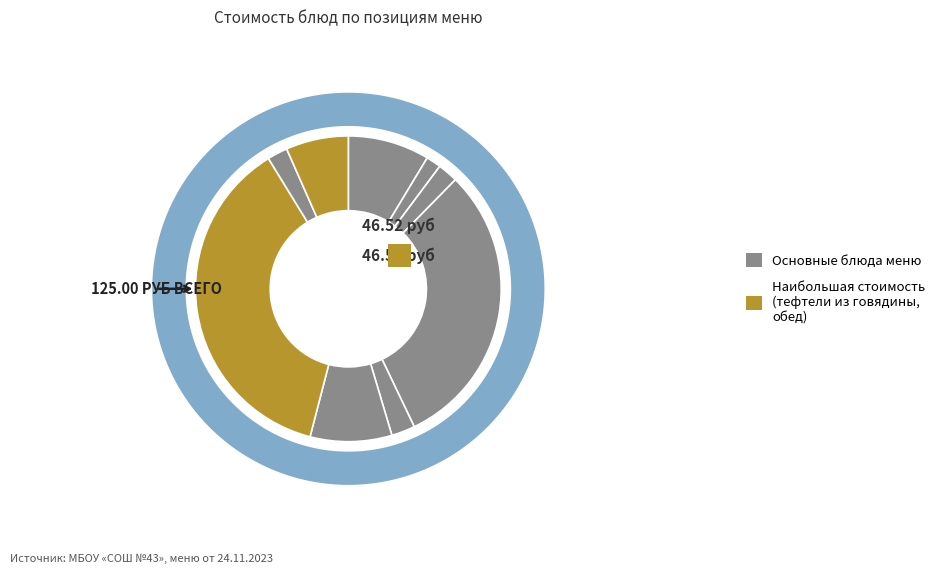

Does any single category account for the majority?

No